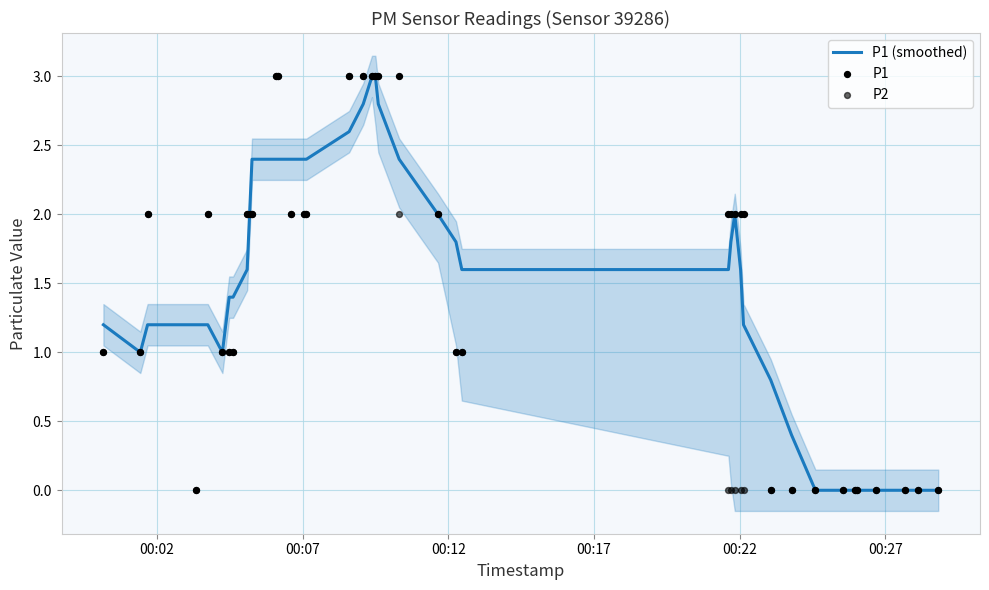

Which series has the widest spread of Y values?

P1 (smoothed)